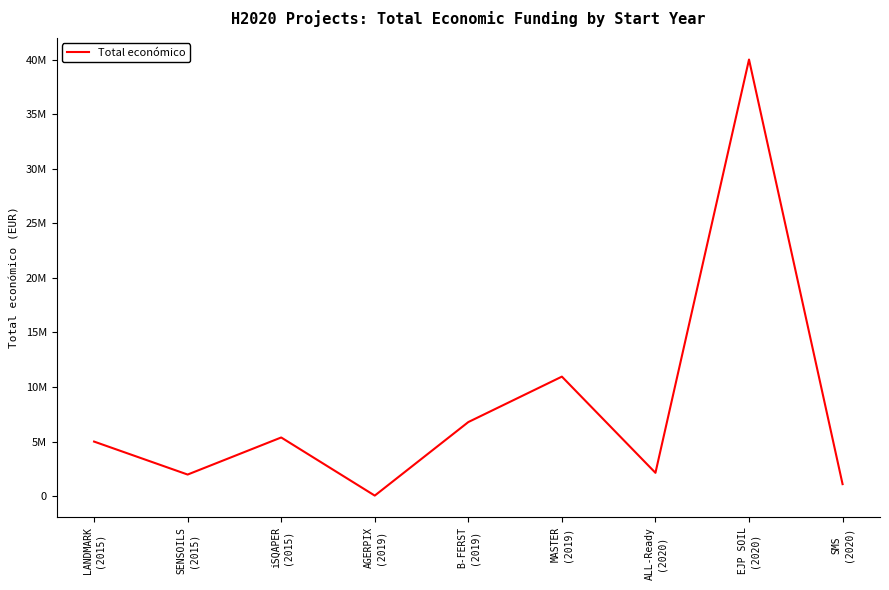

At which category does the data reach its first local valley?

SENSOILS
(2015)